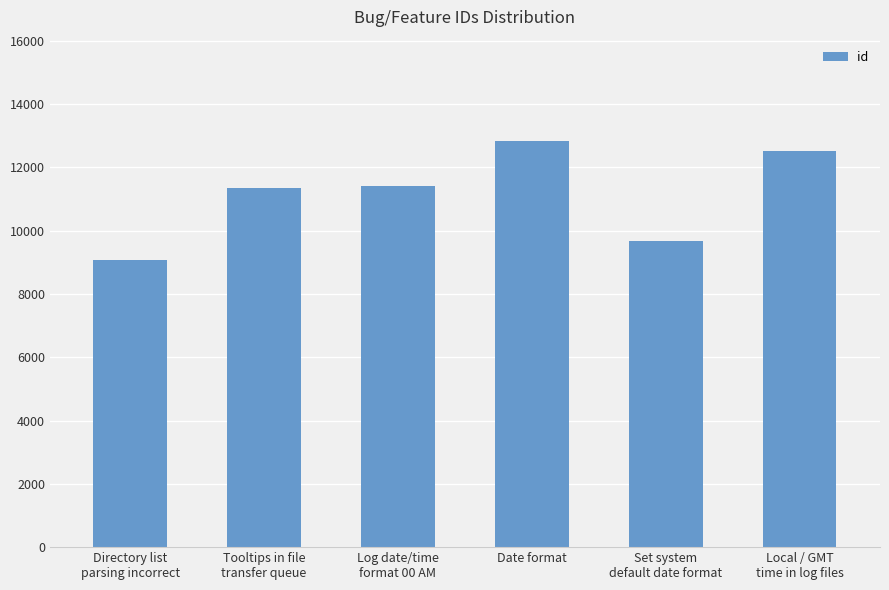

The value at Set system
default date format is 9675. True or false?

True